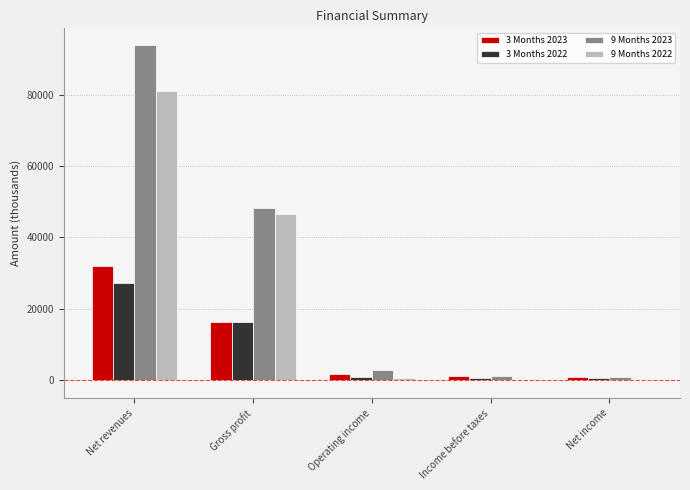

At which category is the sum across all series the highest?

Net revenues